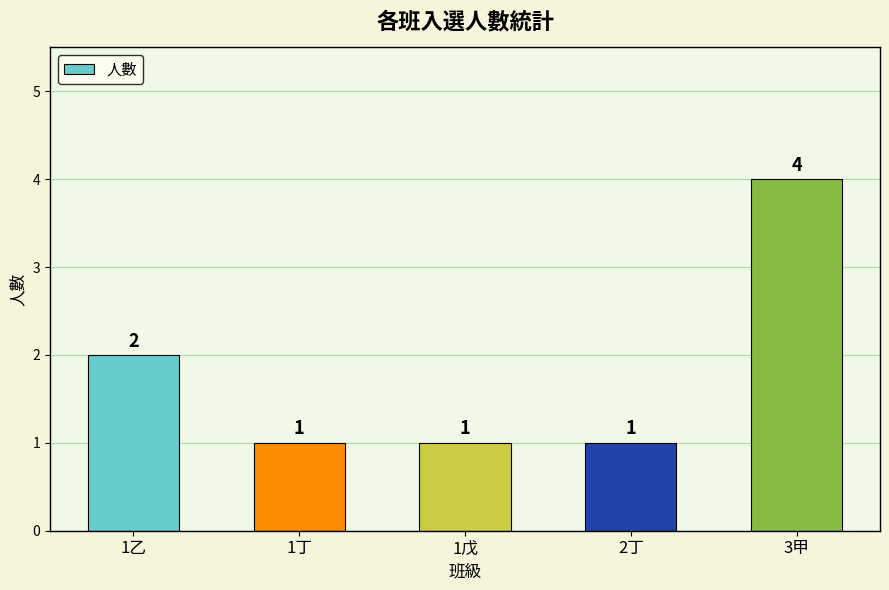

Approximately how many times larger is the value at 2丁 compared to 1戊?

1.0